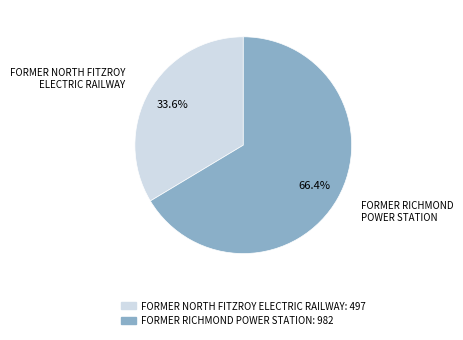

Which slice is the largest?

FORMER RICHMOND POWER STATION